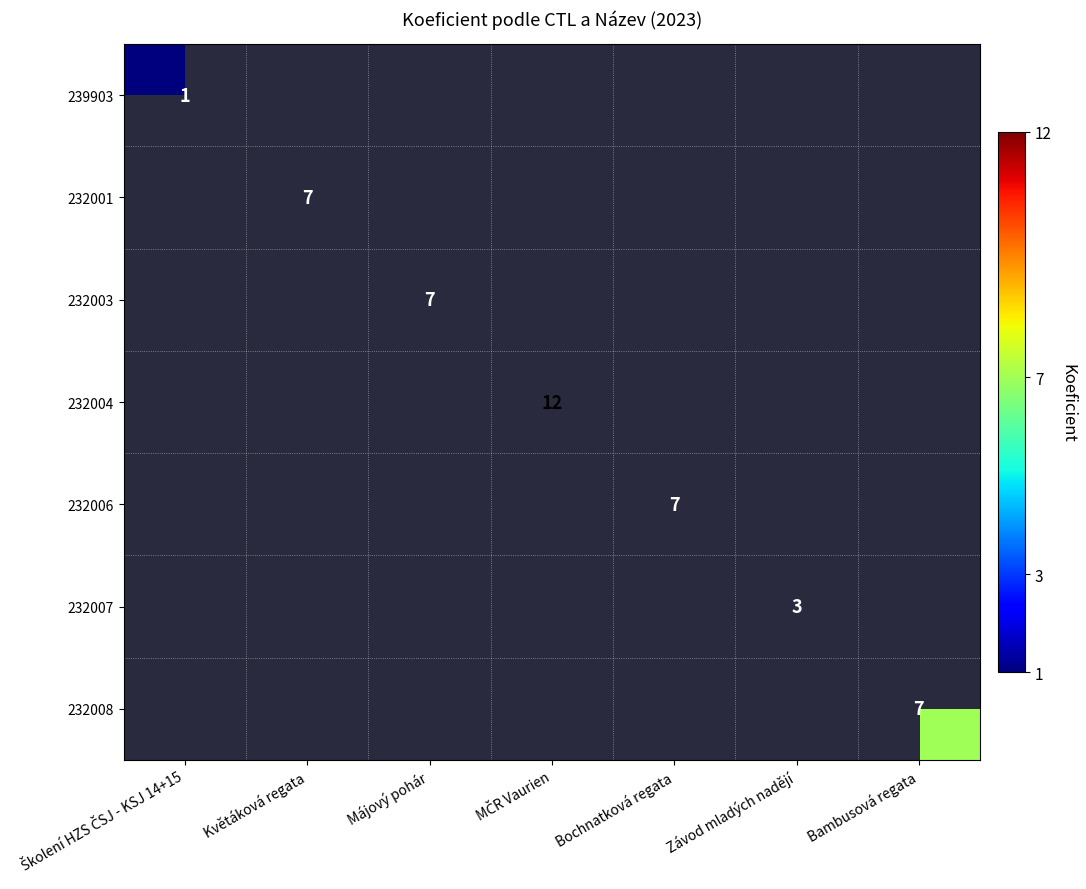

Which category has the highest value across all series?

MČR Vaurien